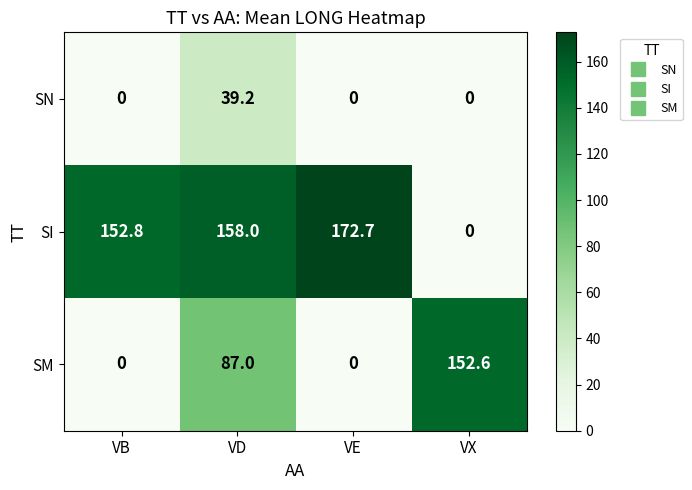

Which series changed the most between VB and VD?

SM